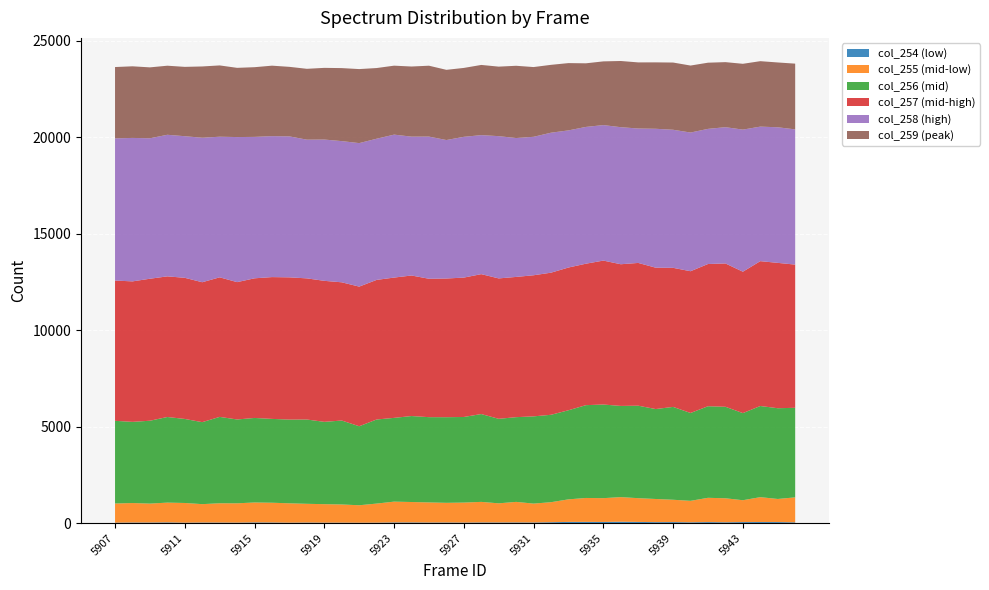

Reading left to right, what are all the values shown in this chart?

col_254: 5907=25	5908=33	5909=33	5910=40	5911=25	5912=33	5913=31	5914=28	5915=39	5916=35	5917=25	5918=32	5919=27	5920=27	5921=23	5922=26	5923=38	5924=38	5925=33	5926=35	5927=30	5928=37	5929=36	5930=38	5931=35	5932=48	5933=64	5934=65	5935=62	5936=74	5937=63	5938=53	5939=55	5940=44	5941=55	5942=45	5943=55	5944=58	5945=56	5946=41
col_255: 5907=993	5908=1009	5909=980	5910=1024	5911=1020	5912=952	5913=999	5914=1000	5915=1032	5916=1023	5917=1003	5918=970	5919=957	5920=941	5921=904	5922=988	5923=1077	5924=1057	5925=1041	5926=1018	5927=1036	5928=1065	5929=991	5930=1064	5931=978	5932=1038	5933=1169	5934=1240	5935=1233	5936=1275	5937=1231	5938=1199	5939=1157	5940=1112	5941=1258	5942=1244	5943=1133	5944=1289	5945=1197	5946=1295
col_256: 5907=4284	5908=4206	5909=4294	5910=4436	5911=4354	5912=4248	5913=4476	5914=4344	5915=4380	5916=4344	5917=4338	5918=4368	5919=4265	5920=4349	5921=4094	5922=4357	5923=4340	5924=4455	5925=4418	5926=4437	5927=4435	5928=4551	5929=4379	5930=4390	5931=4520	5932=4529	5933=4617	5934=4809	5935=4852	5936=4725	5937=4792	5938=4660	5939=4811	5940=4553	5941=4745	5942=4741	5943=4514	5944=4723	5945=4702	5946=4641
col_257: 5907=7268	5908=7279	5909=7357	5910=7287	5911=7313	5912=7250	5913=7231	5914=7116	5915=7235	5916=7347	5917=7370	5918=7313	5919=7306	5920=7162	5921=7235	5922=7233	5923=7269	5924=7282	5925=7171	5926=7186	5927=7222	5928=7249	5929=7275	5930=7266	5931=7311	5932=7363	5933=7395	5934=7329	5935=7457	5936=7341	5937=7397	5938=7325	5939=7206	5940=7344	5941=7369	5942=7426	5943=7326	5944=7505	5945=7531	5946=7419
col_258: 5907=7367	5908=7433	5909=7278	5910=7336	5911=7337	5912=7487	5913=7286	5914=7517	5915=7328	5916=7303	5917=7304	5918=7187	5919=7321	5920=7316	5921=7435	5922=7315	5923=7407	5924=7195	5925=7366	5926=7175	5927=7294	5928=7203	5929=7371	5930=7196	5931=7174	5932=7253	5933=7105	5934=7087	5935=7021	5936=7101	5937=6965	5938=7197	5939=7154	5940=7186	5941=7002	5942=7061	5943=7363	5944=6971	5945=7026	5946=7007
col_259: 5907=3696	5908=3711	5909=3674	5910=3579	5911=3593	5912=3693	5913=3694	5914=3586	5915=3611	5916=3652	5917=3603	5918=3671	5919=3714	5920=3783	5921=3836	5922=3662	5923=3573	5924=3633	5925=3673	5926=3637	5927=3570	5928=3637	5929=3602	5930=3744	5931=3614	5932=3516	5933=3487	5934=3296	5935=3301	5936=3430	5937=3425	5938=3441	5939=3483	5940=3471	5941=3429	5942=3370	5943=3410	5944=3391	5945=3358	5946=3406